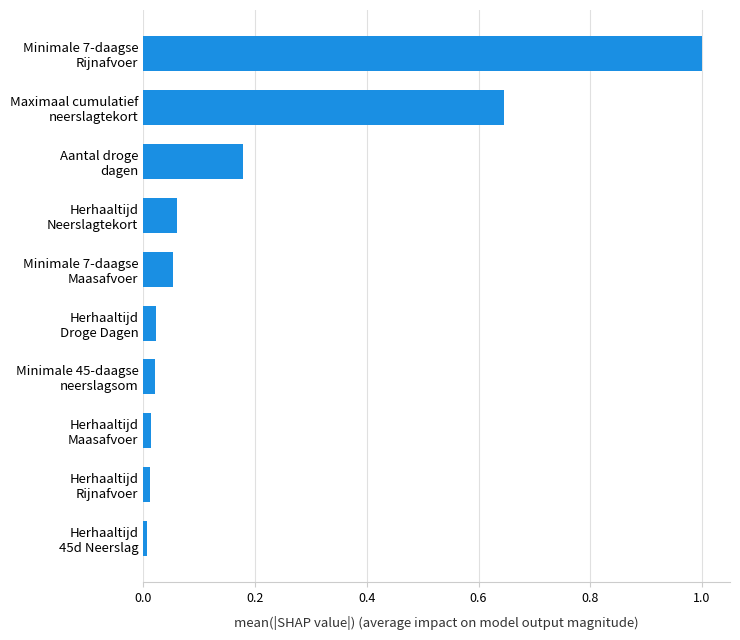

What is the difference between the maximum and second lowest values?

1.0